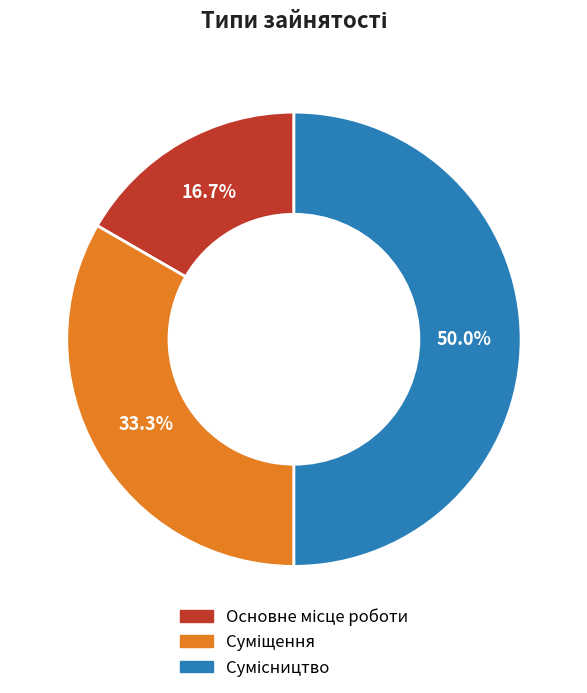

How many segments does this pie chart have?

3